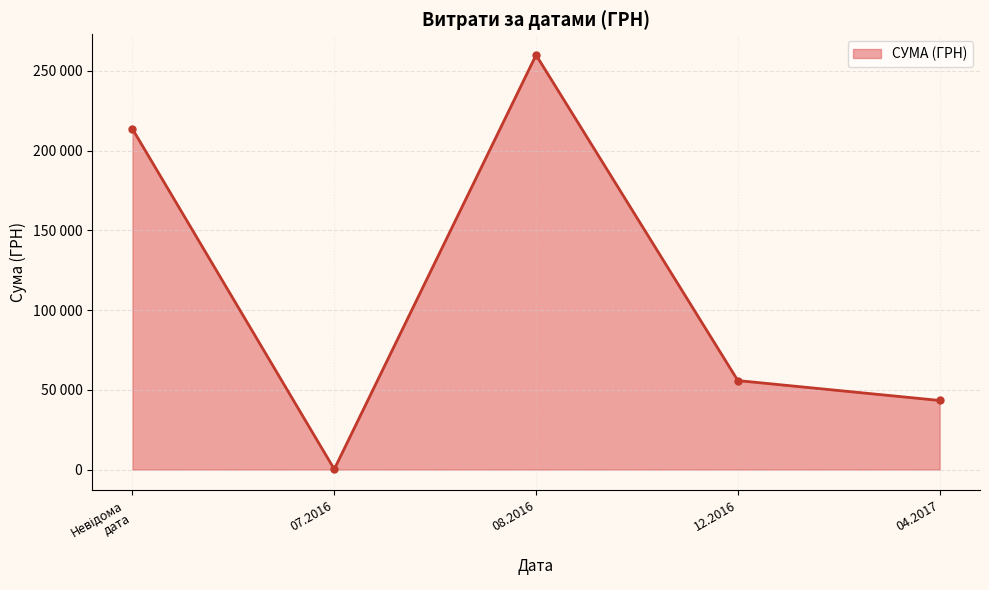

What is the difference between the maximum and minimum values?

259695.2